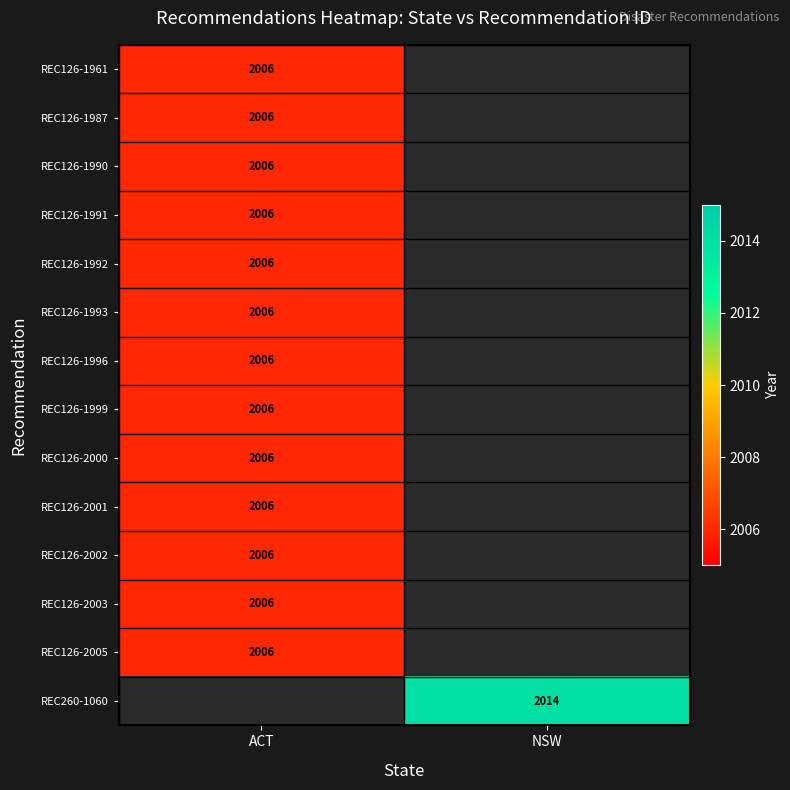

The value of REC126-2002 at ACT is 2006. True or false?

True